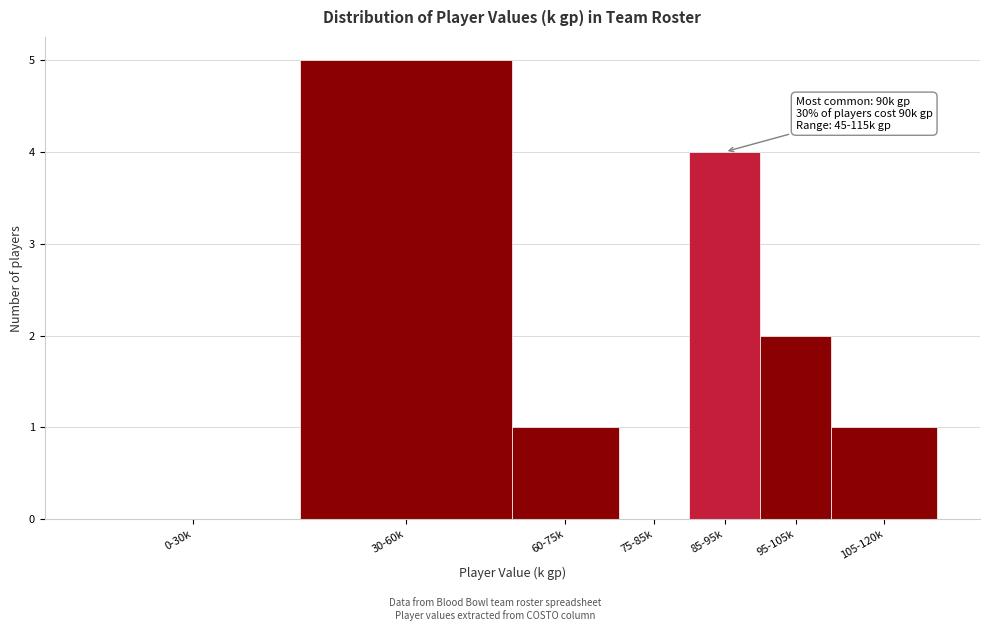

Reading left to right, transcribe all the data shown in this chart.

0-30k=0	30-60k=5	60-75k=1	75-85k=0	85-95k=4	95-105k=2	105-120k=1